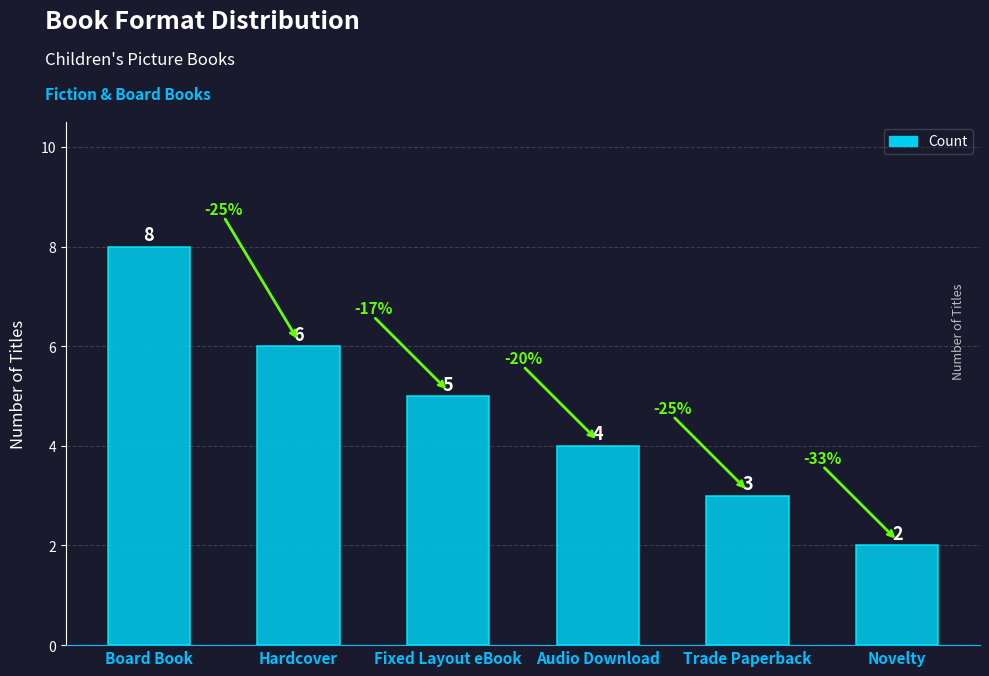

Reading left to right, extract all data points from this chart.

Board Book=8	Hardcover=6	Fixed Layout eBook=5	Audio Download=4	Trade Paperback=3	Novelty=2